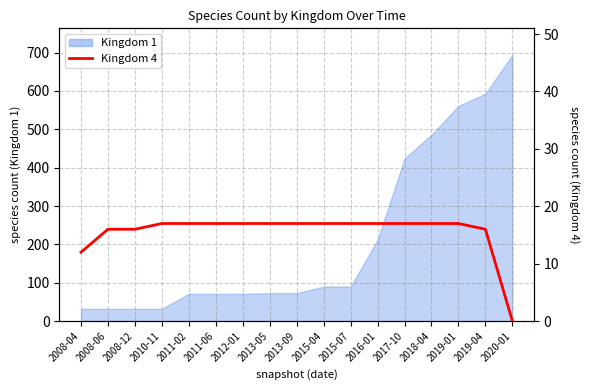

What is the label of the 7th point from the right?

2015-07